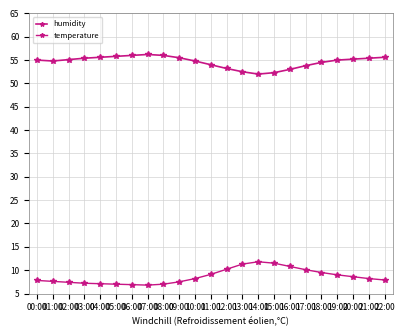

How many lines are shown in the chart?

2